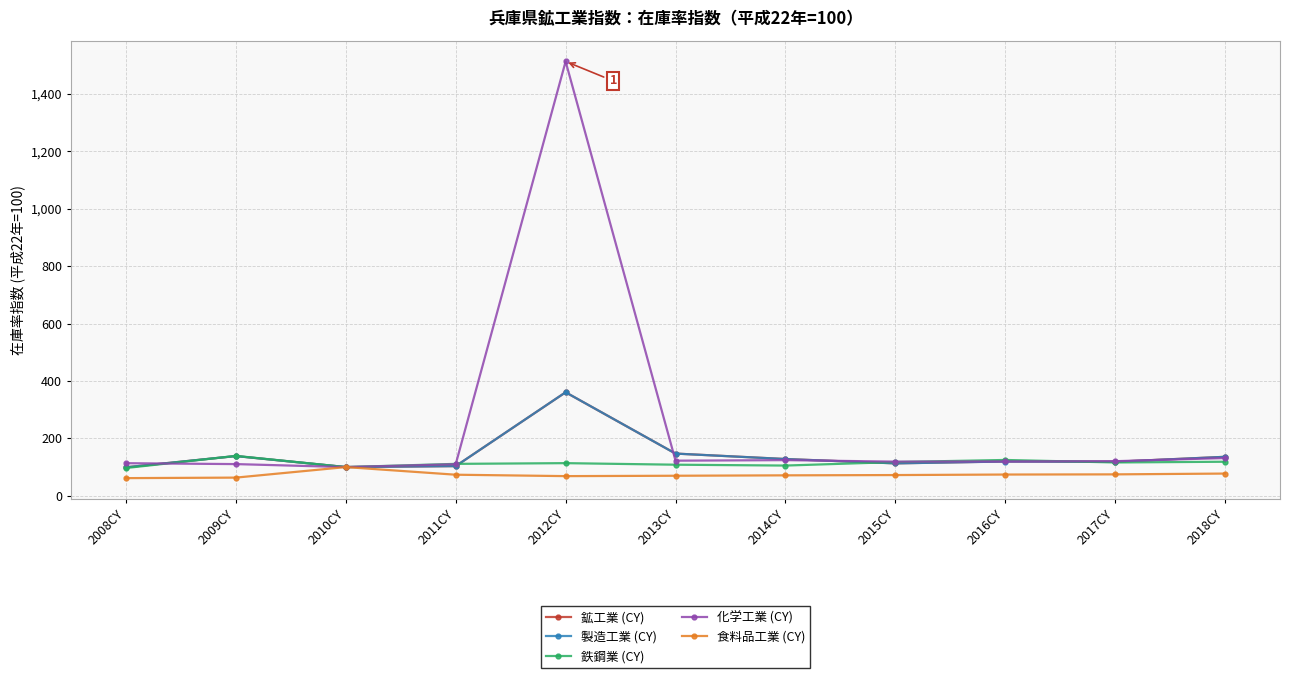

True or false: 鉱工業 (CY) has more than 0 interior local peaks.

True